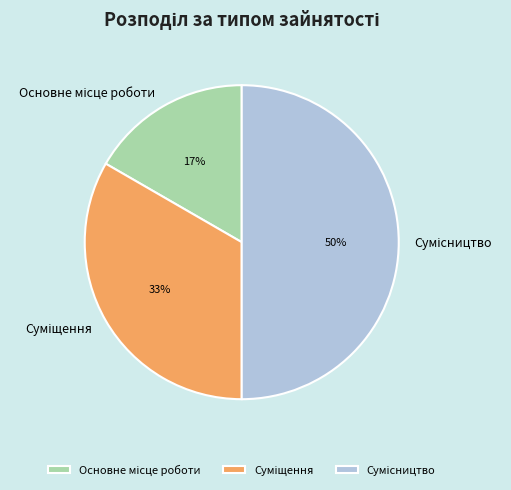

To the nearest percent, what is the difference between the largest and smallest slice percentages?

33%